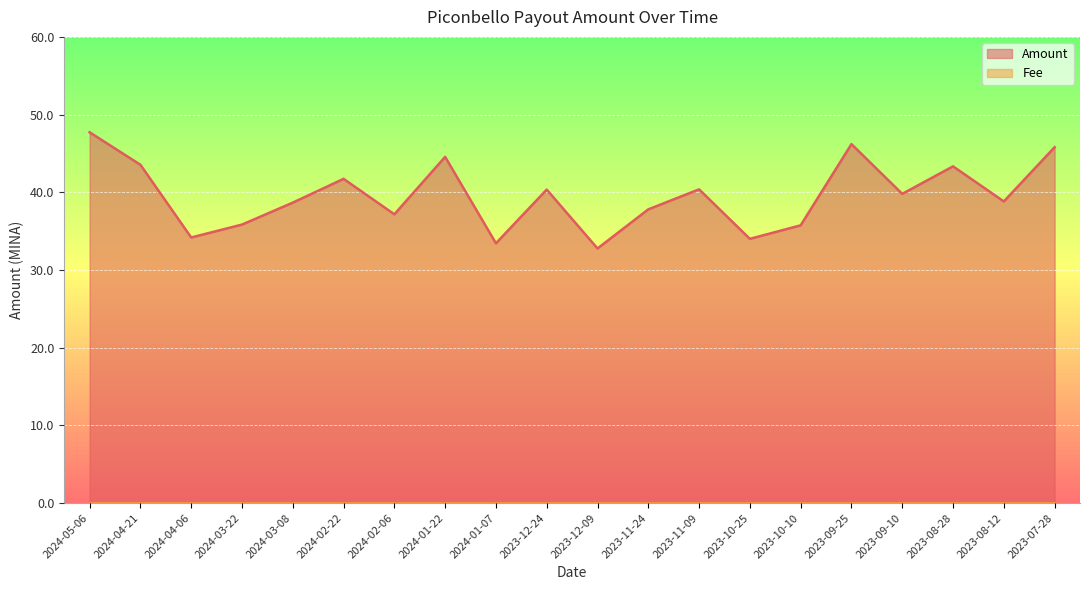

At which category does the chart reach its peak across all series?

2024-05-06